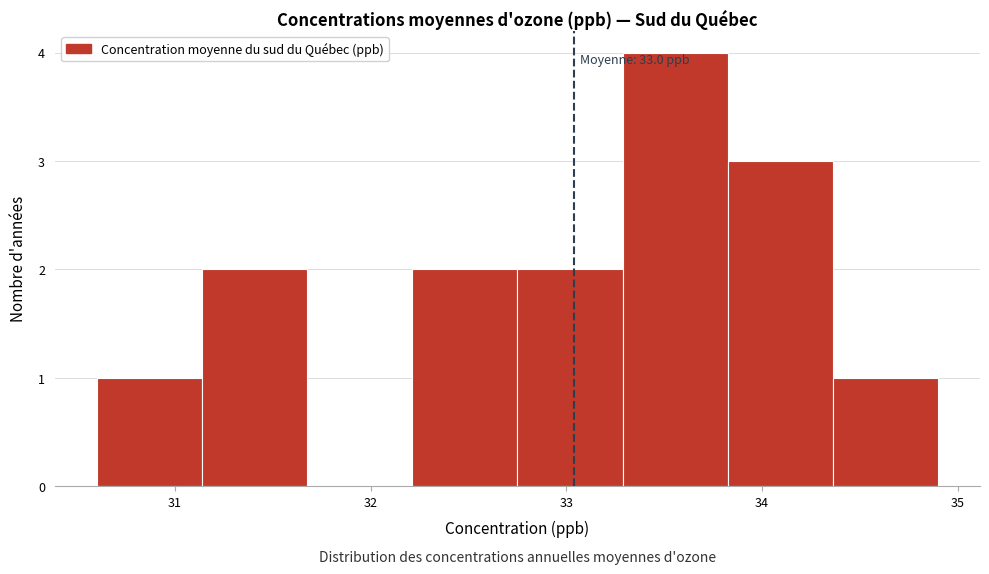

Which range on the x-axis has the tallest bar?

33.3 to 33.8